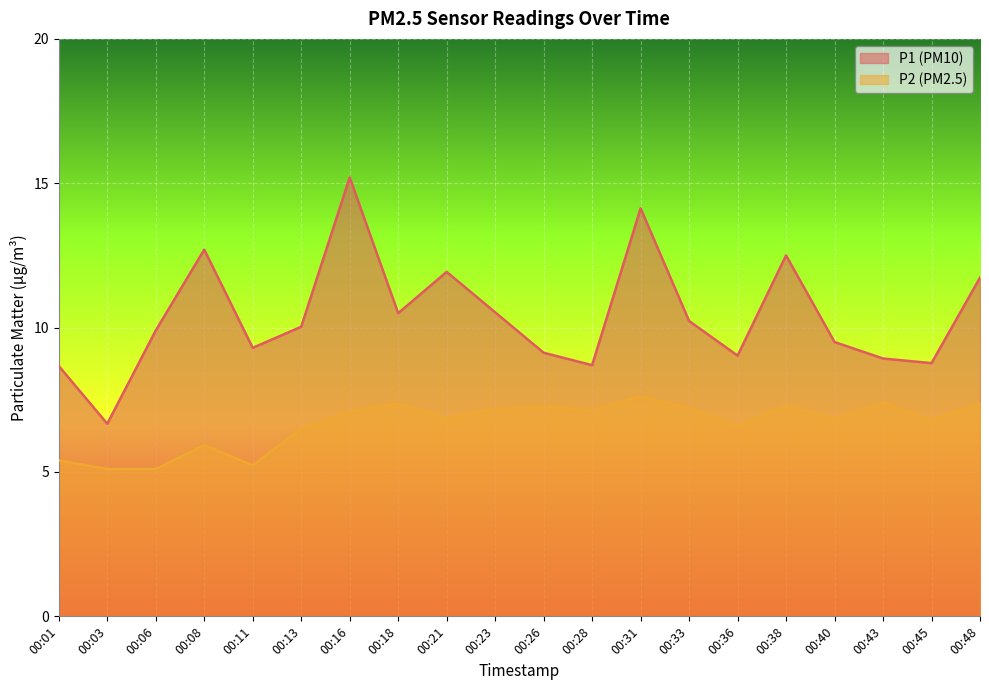

Reading left to right, list all the values displayed in this chart.

P1: 00:01=8.7	00:03=6.7	00:06=9.9	00:08=12.7	00:11=9.3	00:13=10.0	00:16=15.2	00:18=10.5	00:21=11.9	00:23=10.5	00:26=9.1	00:28=8.7	00:31=14.1	00:33=10.2	00:36=9.0	00:38=12.5	00:40=9.5	00:43=8.9	00:45=8.8	00:48=11.7
P2: 00:01=5.4	00:03=5.1	00:06=5.1	00:08=5.9	00:11=5.2	00:13=6.5	00:16=7.1	00:18=7.4	00:21=6.9	00:23=7.2	00:26=7.3	00:28=7.1	00:31=7.6	00:33=7.2	00:36=6.6	00:38=7.3	00:40=6.8	00:43=7.4	00:45=6.8	00:48=7.4